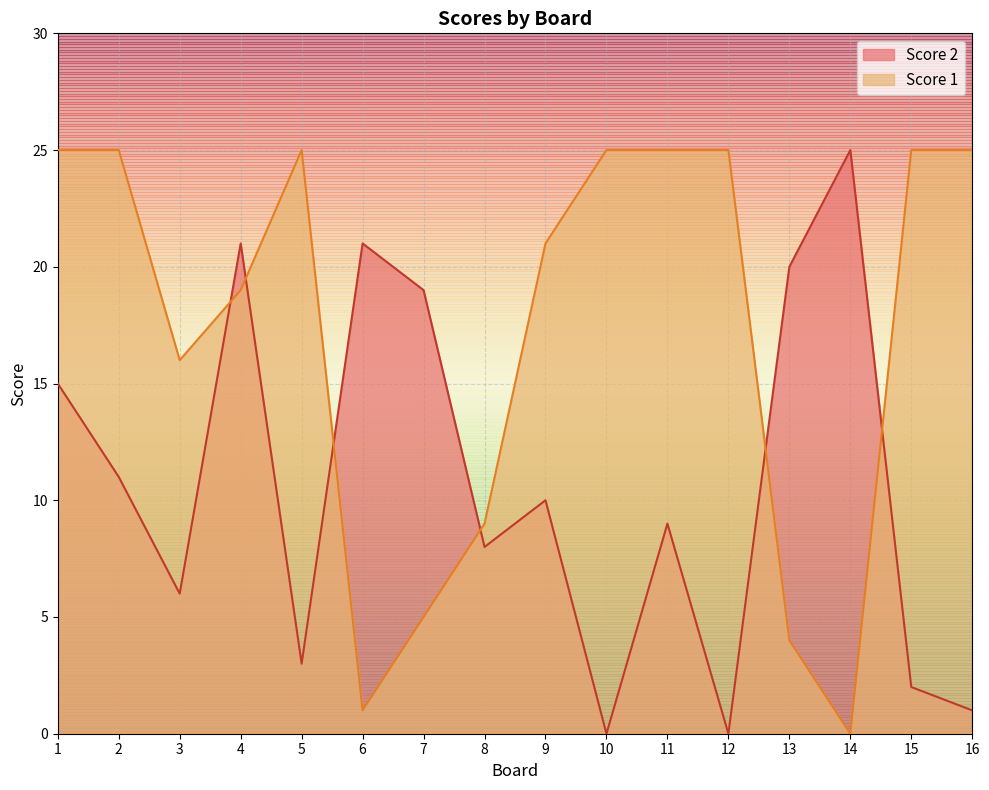

Does the chart display data point markers on the line(s)?

No